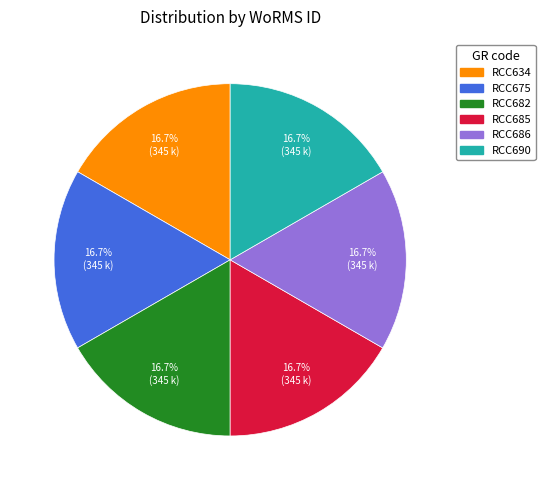

What percentage is the RCC685 slice, to the nearest percent?

17%